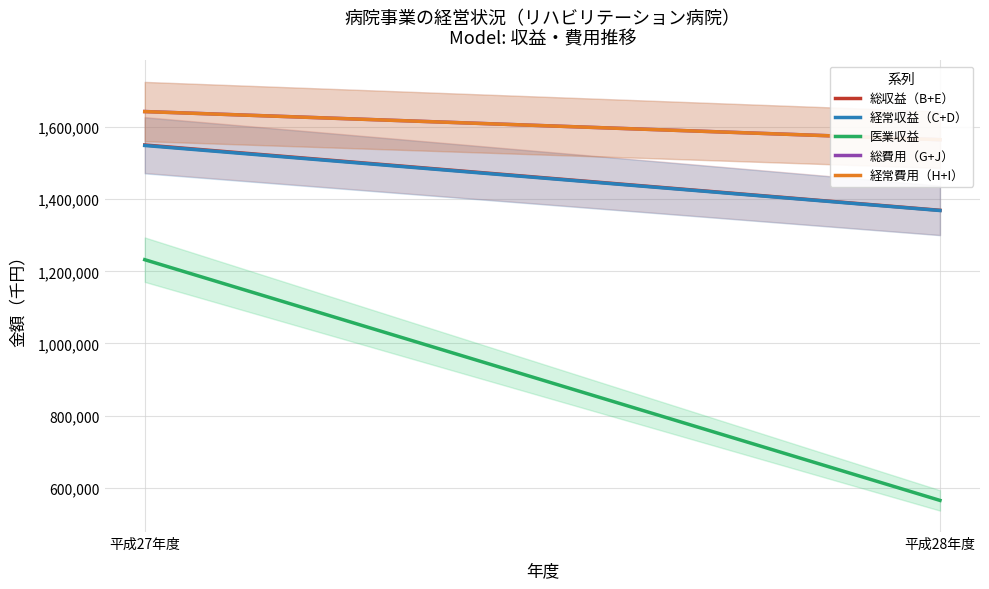

How many data points does each series have?

2